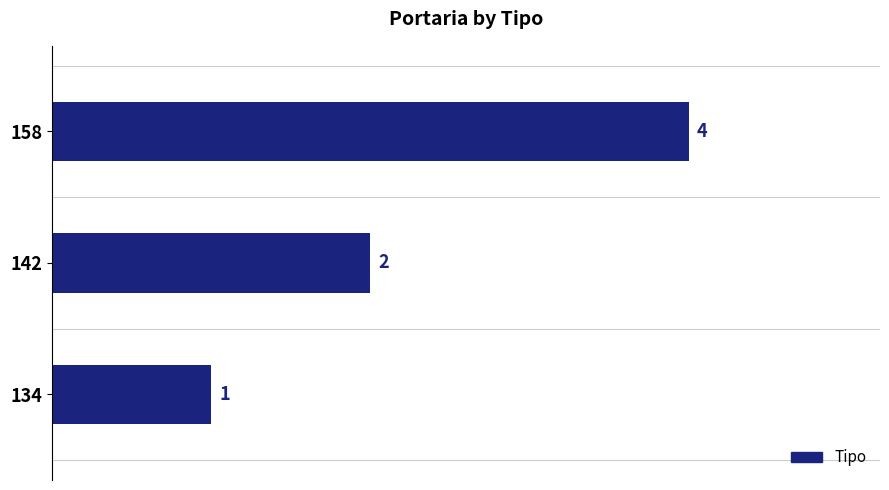

Reading bottom to top, extract all data points from this chart.

1	2	4